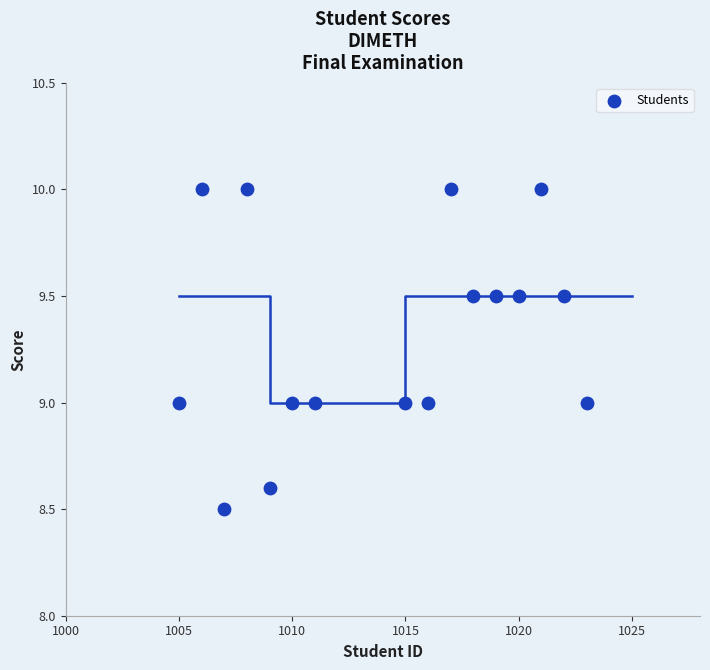

What is the range of X values (max minus min)?

18.0